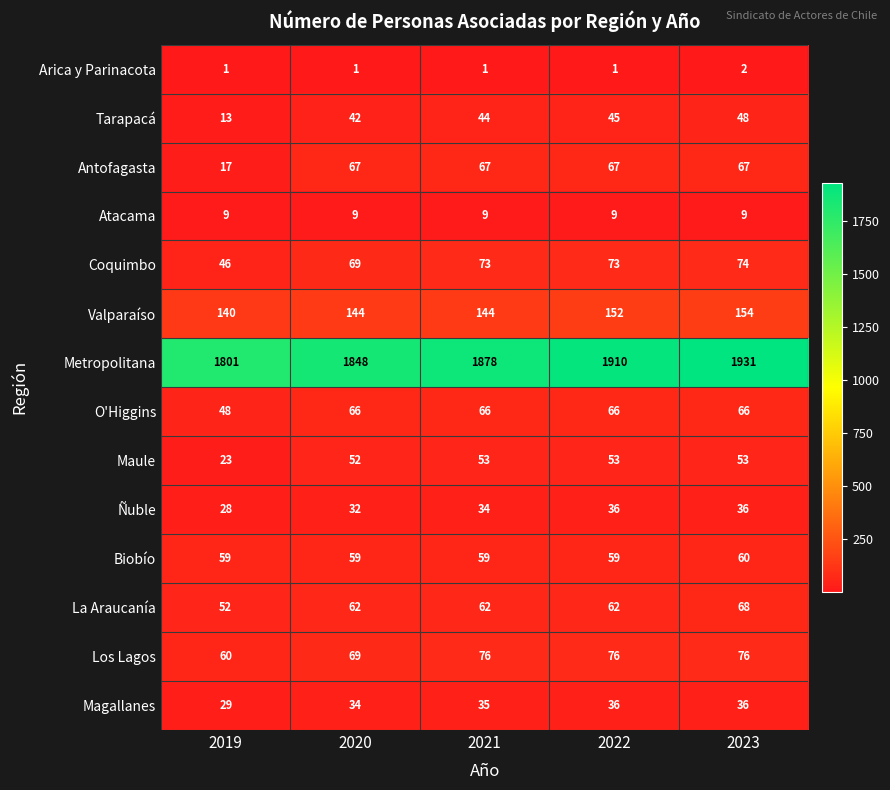

What is the total value across all series at 2020?

2554